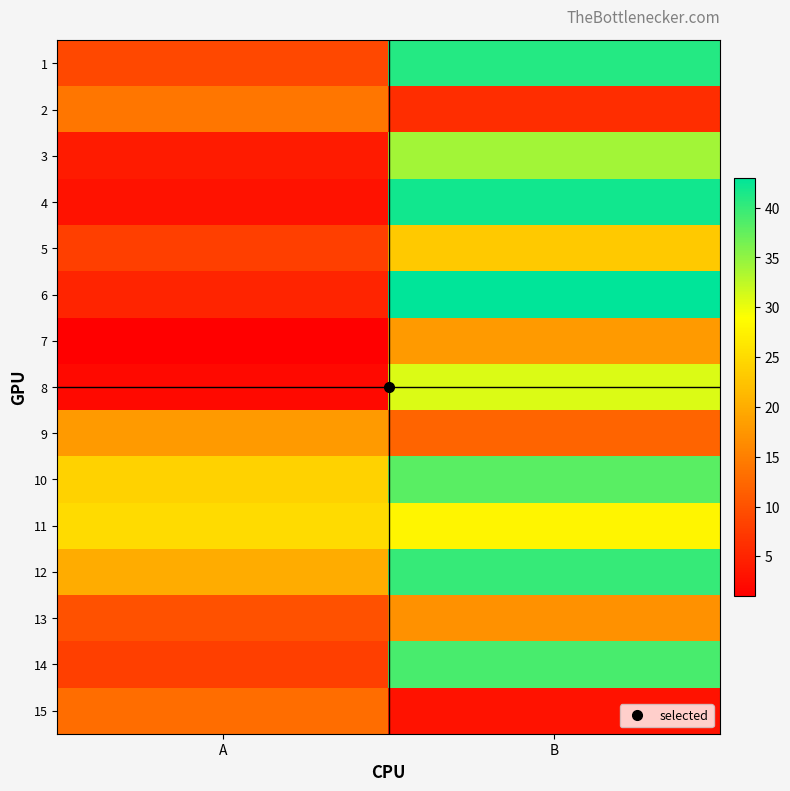

Rank the series by their maximum value, from lowest to highest.

15, 2, 13, 7, 9, 5, 11, 8, 3, 10, 14, 12, 1, 4, 6